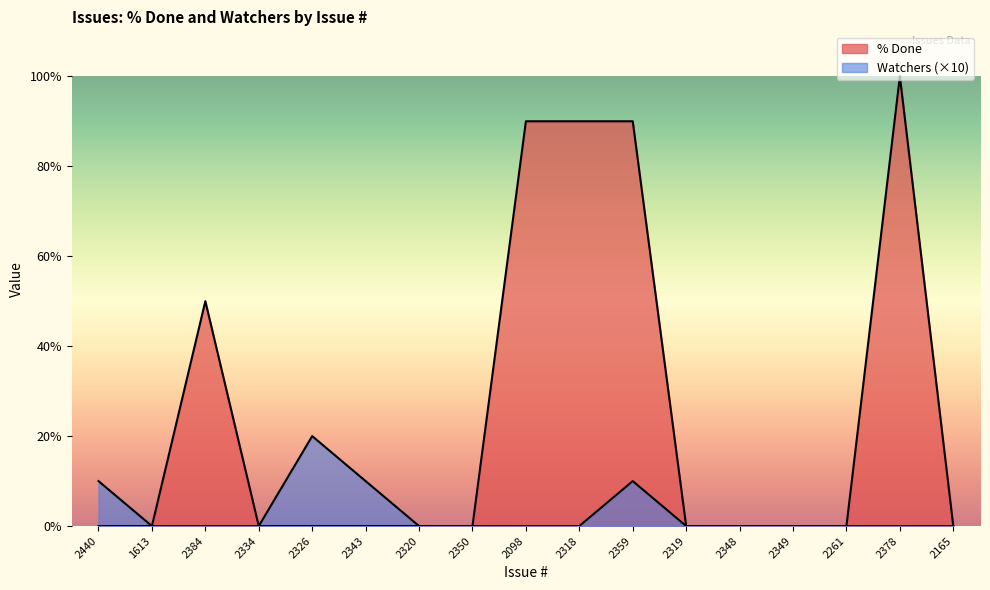

The % Done series shows 90 at 2318. True or false?

True